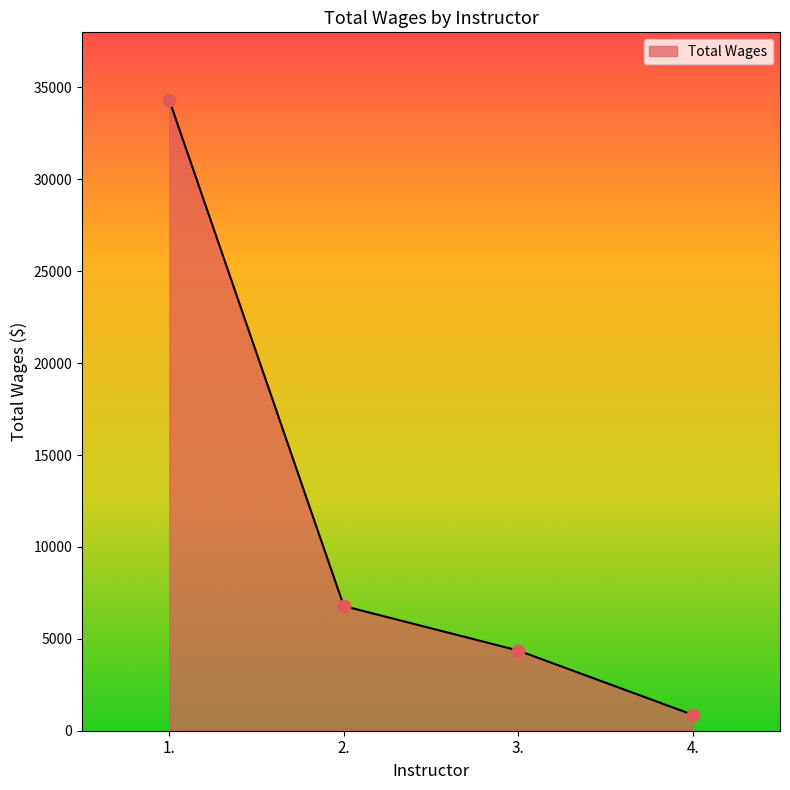

Which has a higher value, 2. or 1.?

1.